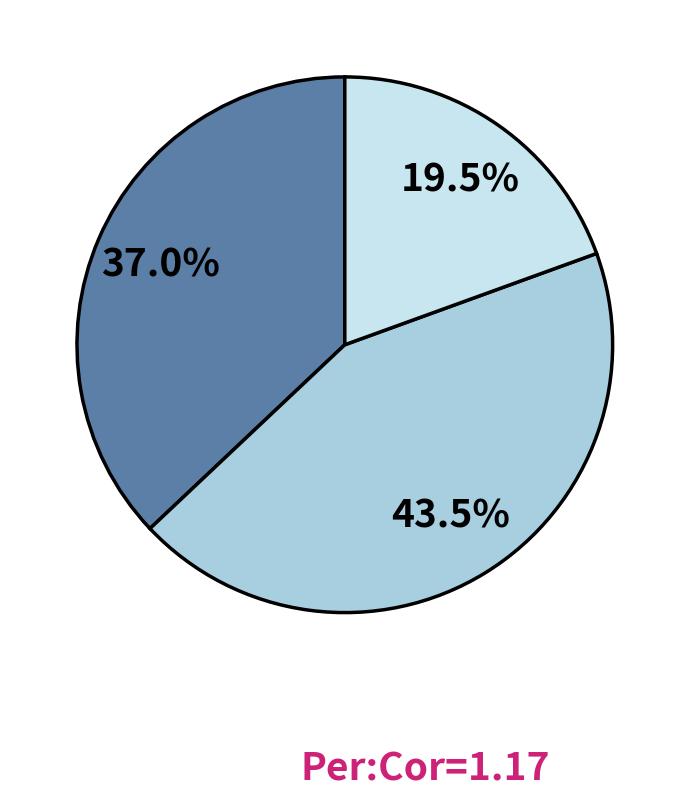

Is there any slice that represents more than half of the pie?

No